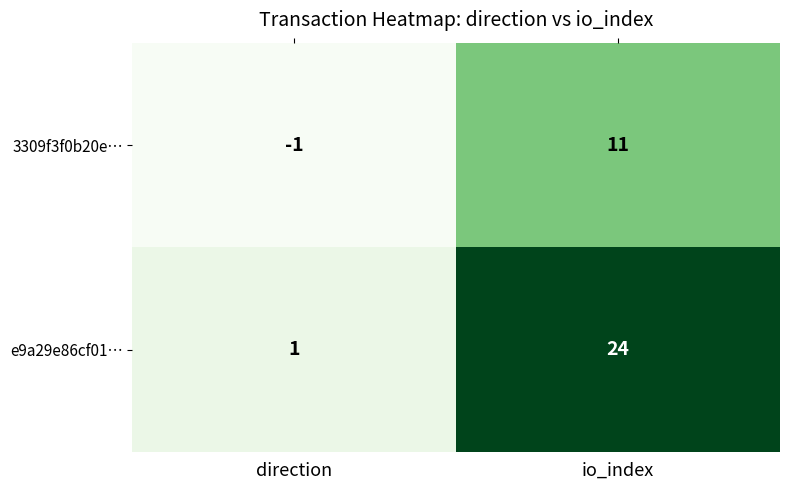

At how many categories does at least one series exceed 5?

1